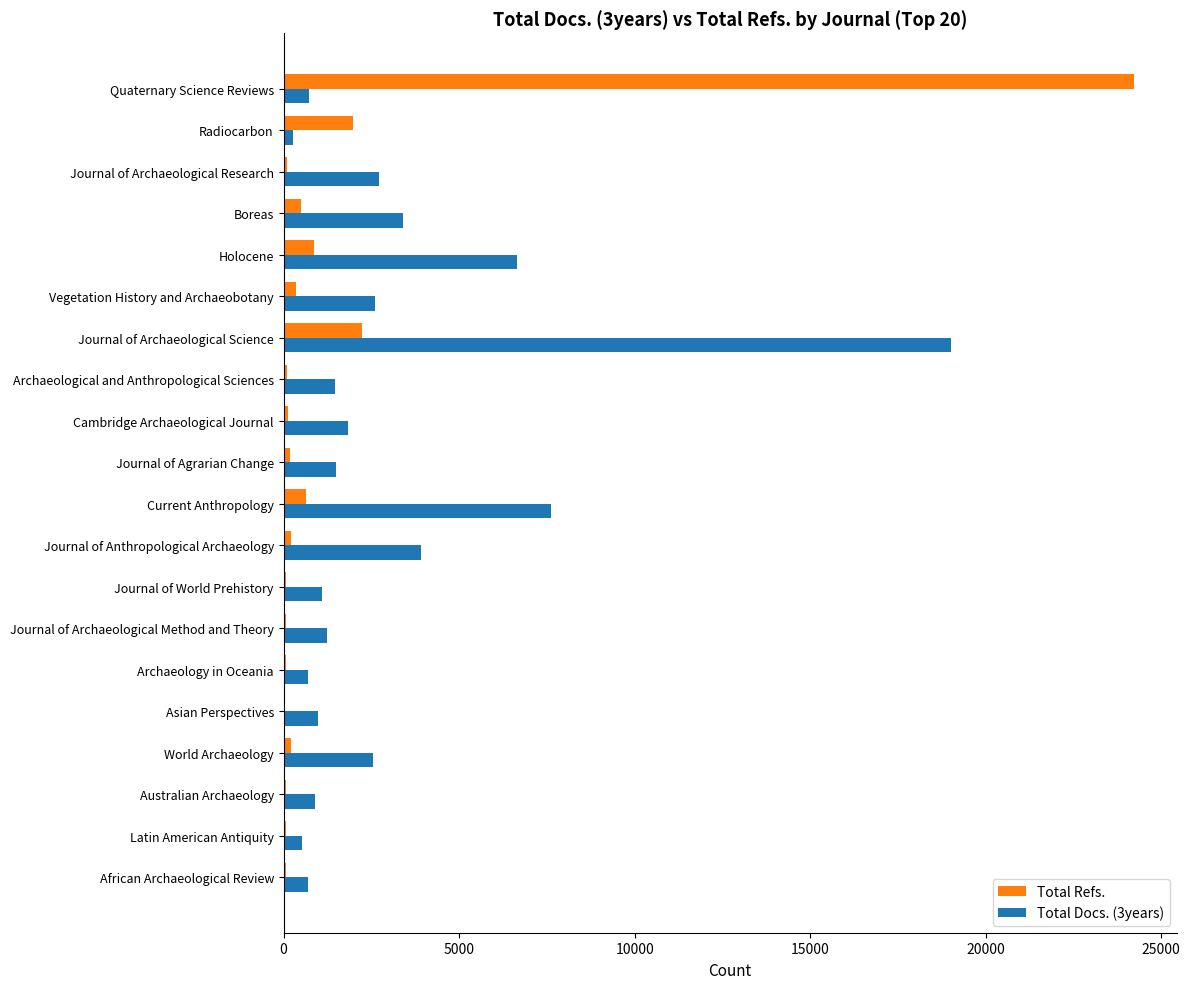

What are all the series names shown in the legend?

Total Refs., Total Docs. (3years)